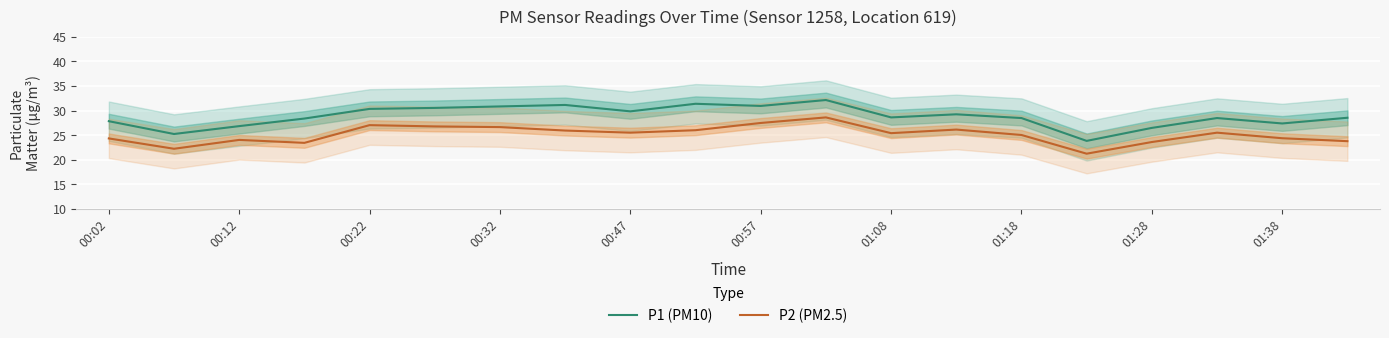

How many interior local valleys does the P2 (PM2.5) series have?

5